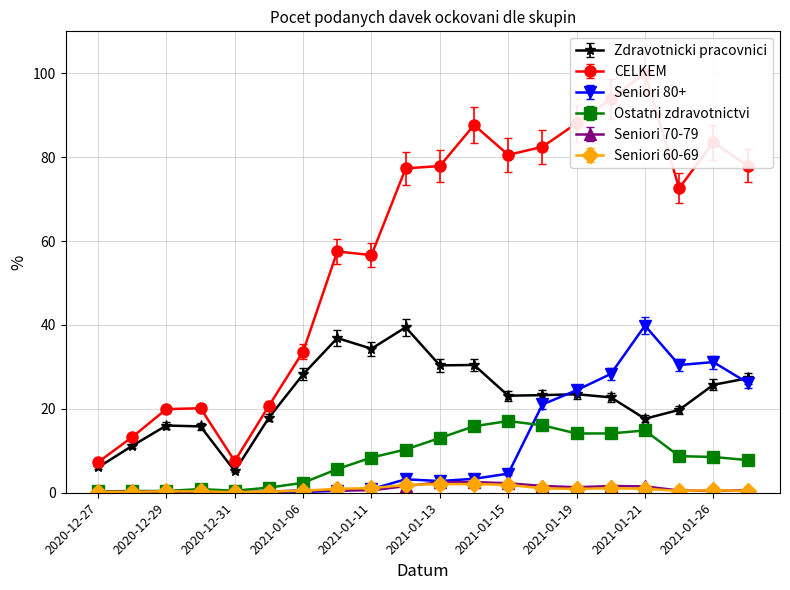

Is this an area chart (filled region under the line)?

No